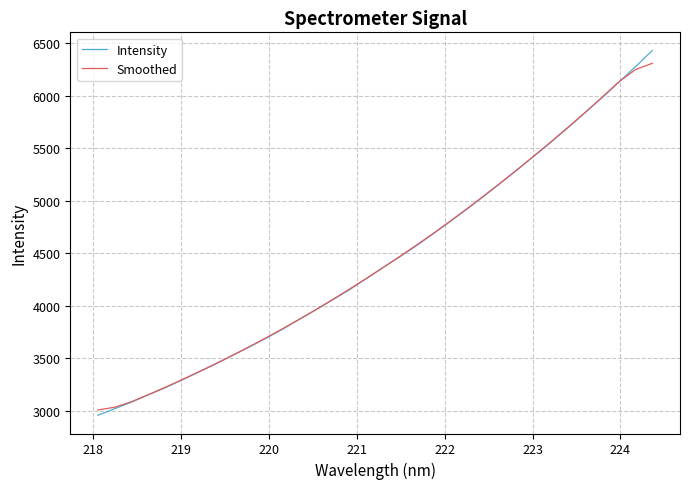

What is the minimum value for Smoothed?

3005.4